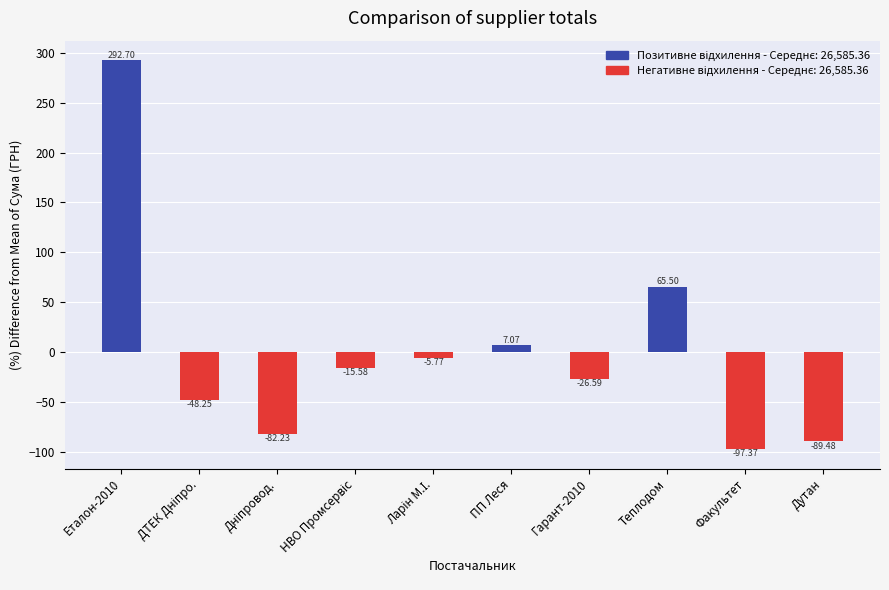

At which category does the chart reach its peak across all series?

Еталон-2010